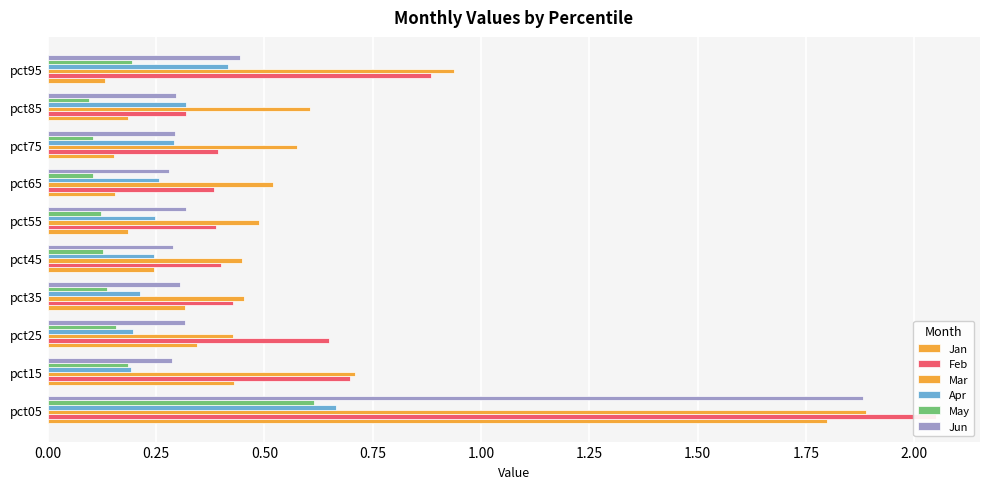

What are all the series names shown in the legend?

Jan, Feb, Mar, Apr, May, Jun